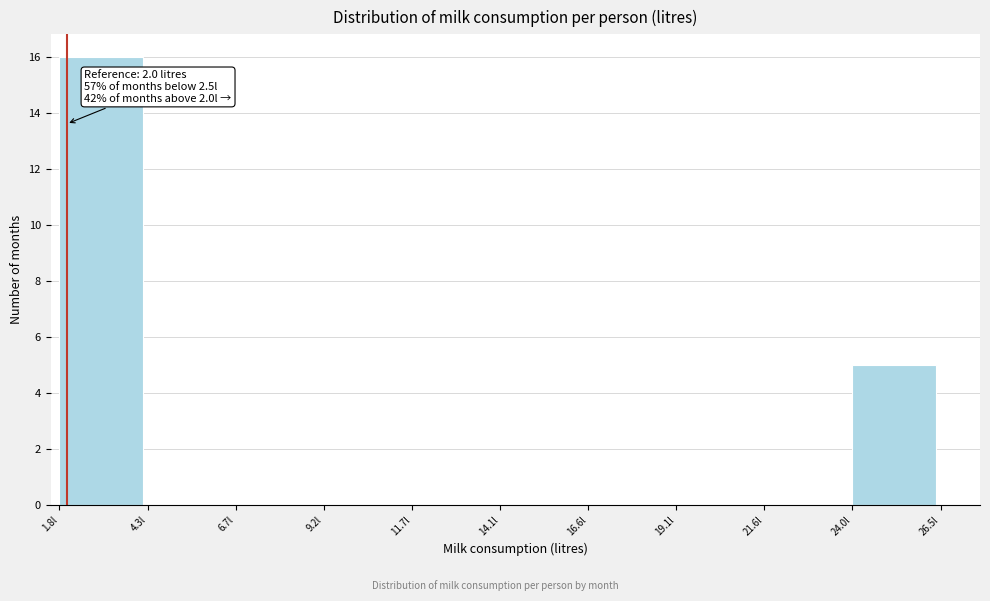

Which range on the x-axis has the tallest bar?

2.0 to 4.5